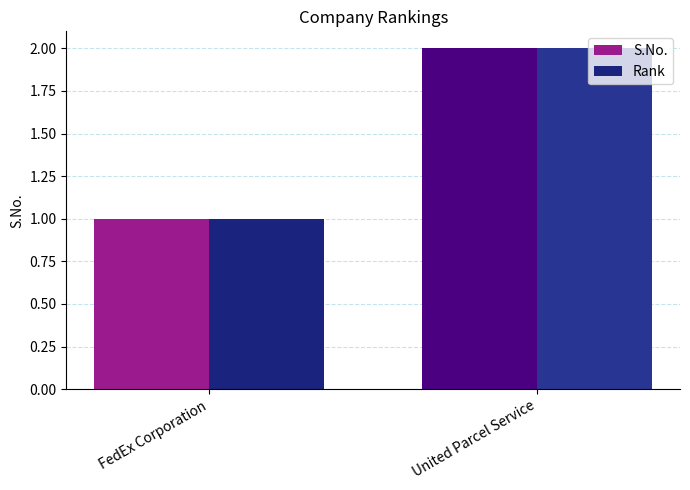

What is the total value across all series at United Parcel Service?

4